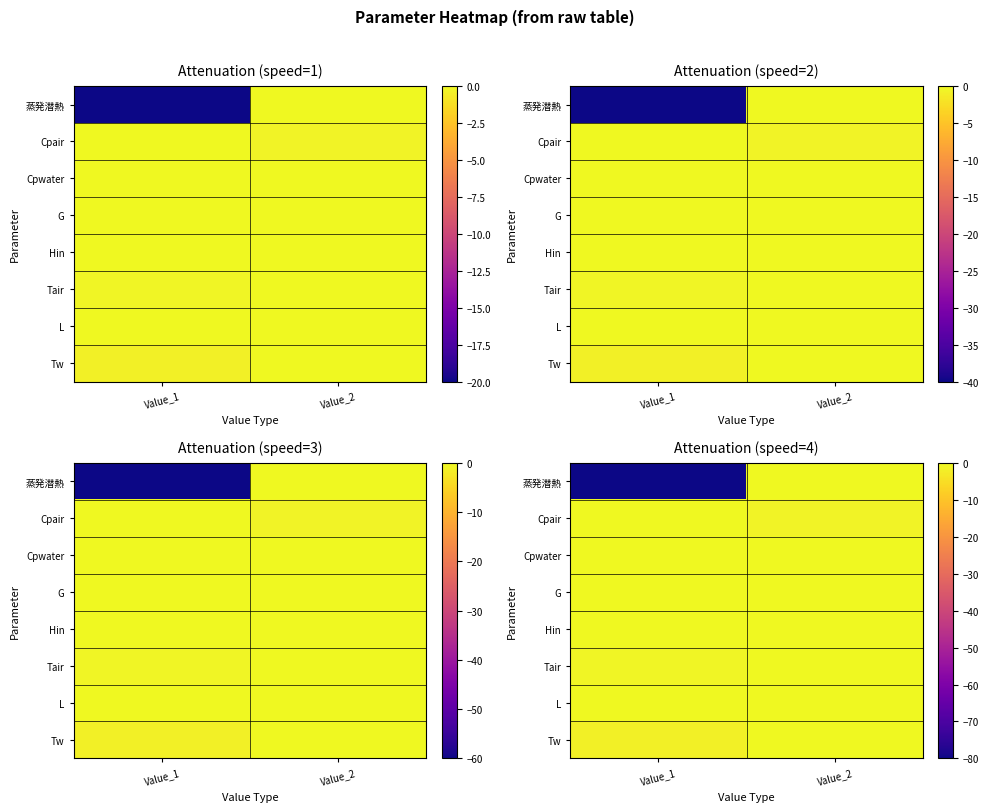

True or false: Hin has a value of -0.0 at Value_1.

False